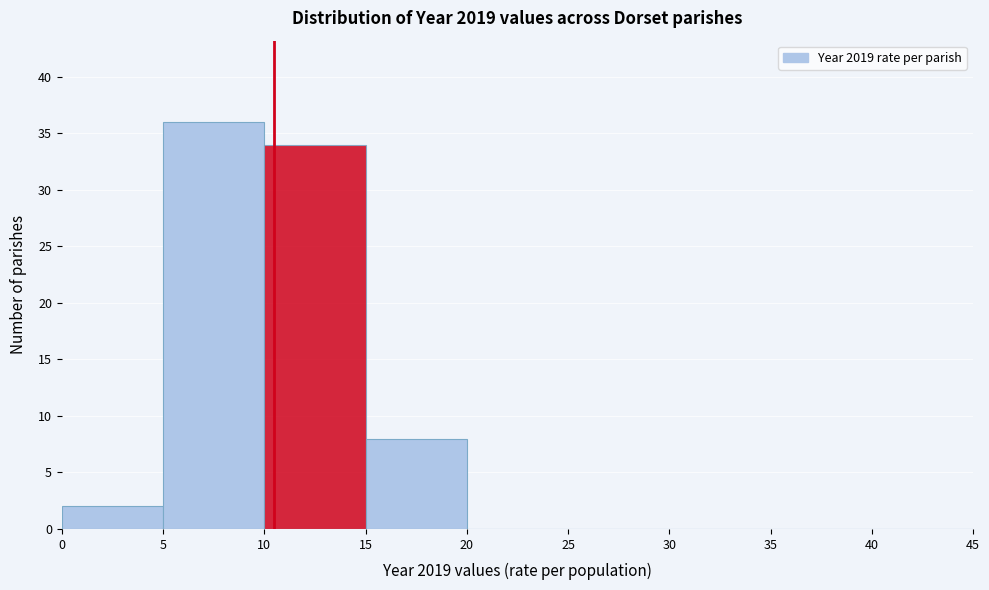

Over which range of the x-axis is the bar tallest?

5 to 10